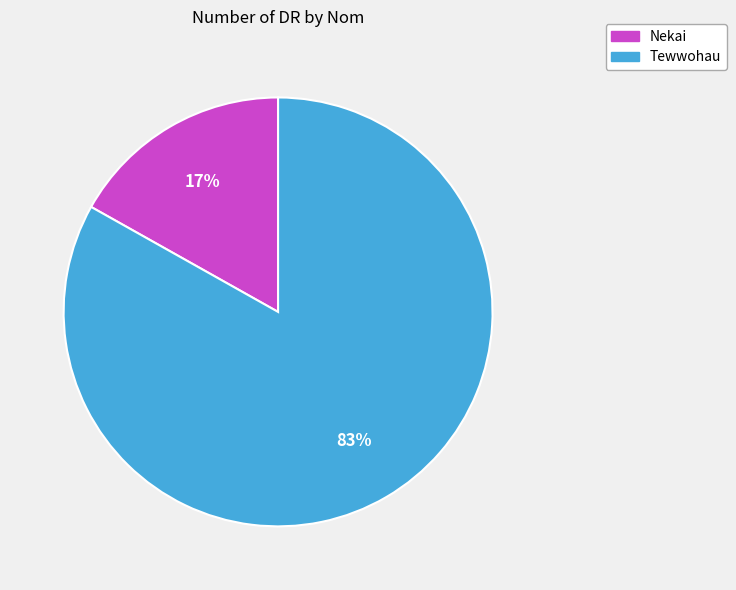

Count the number of slices in the pie.

2